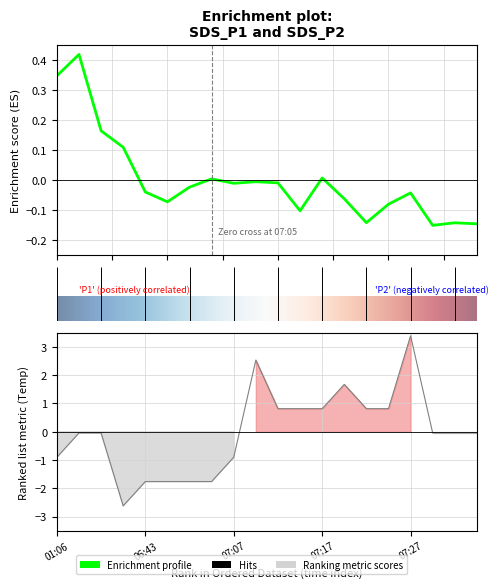

True or false: Temp and SDS_P1 cross at least once.

True